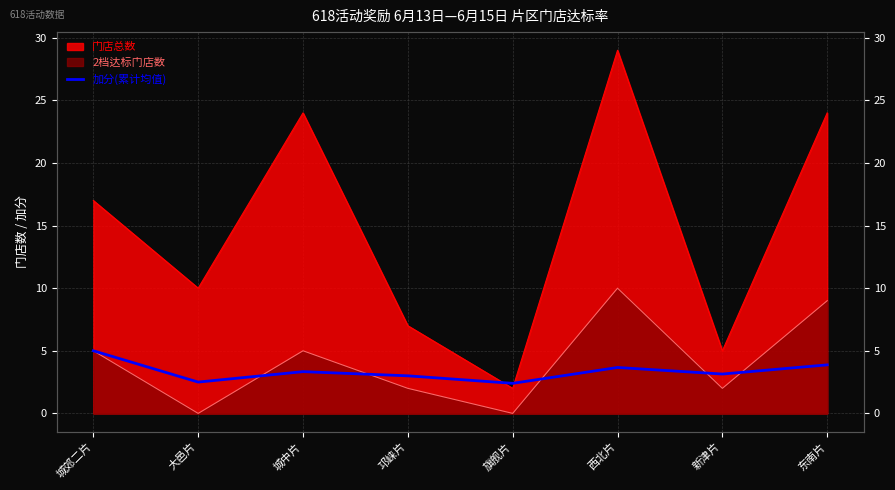

What is the label of the 3rd point from the right?

西北片